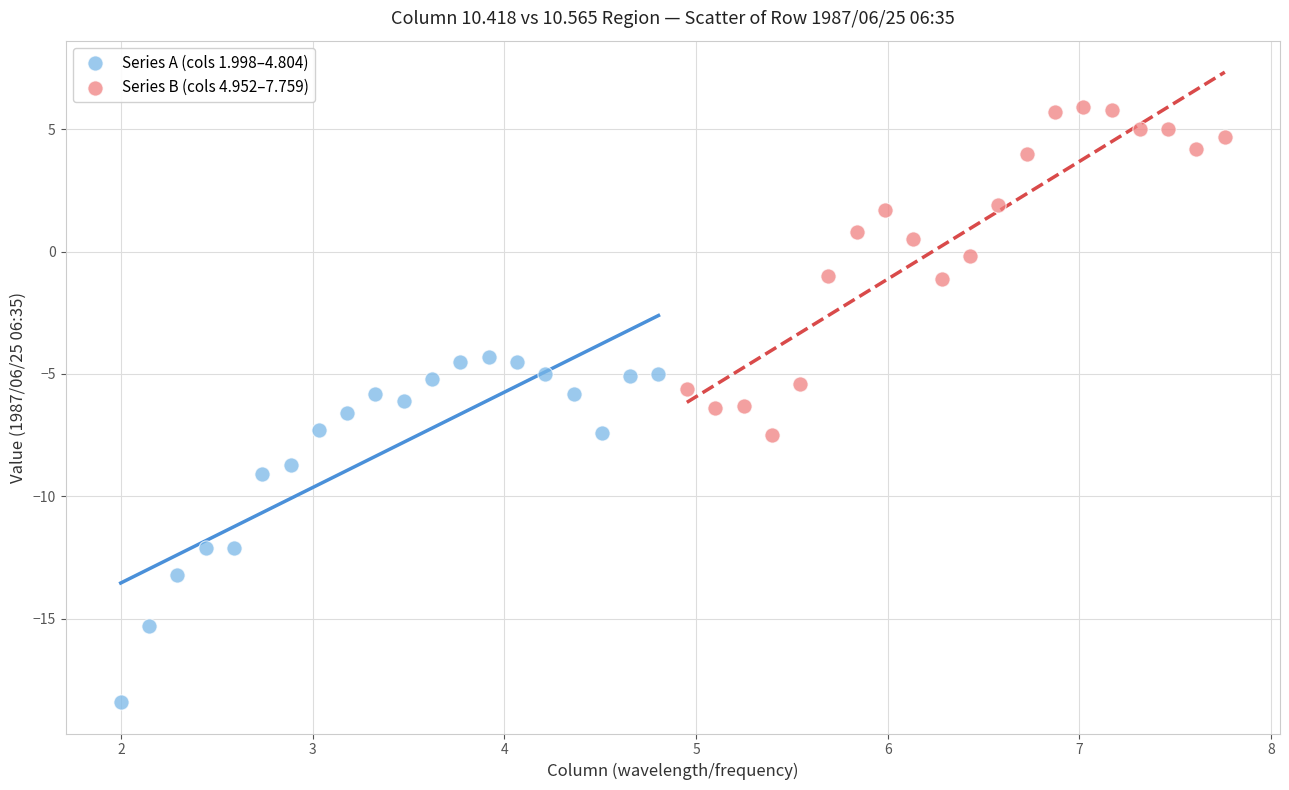

Which series has the widest spread of Y values?

Series A (cols 1.998–4.804)